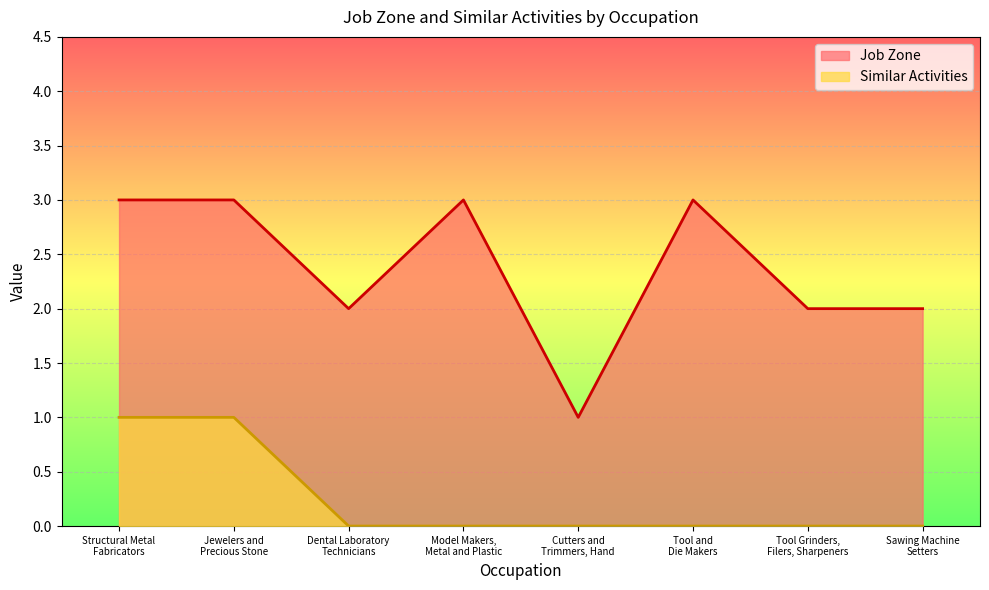

True or false: Job Zone and Similar Activities intersect in this chart.

False